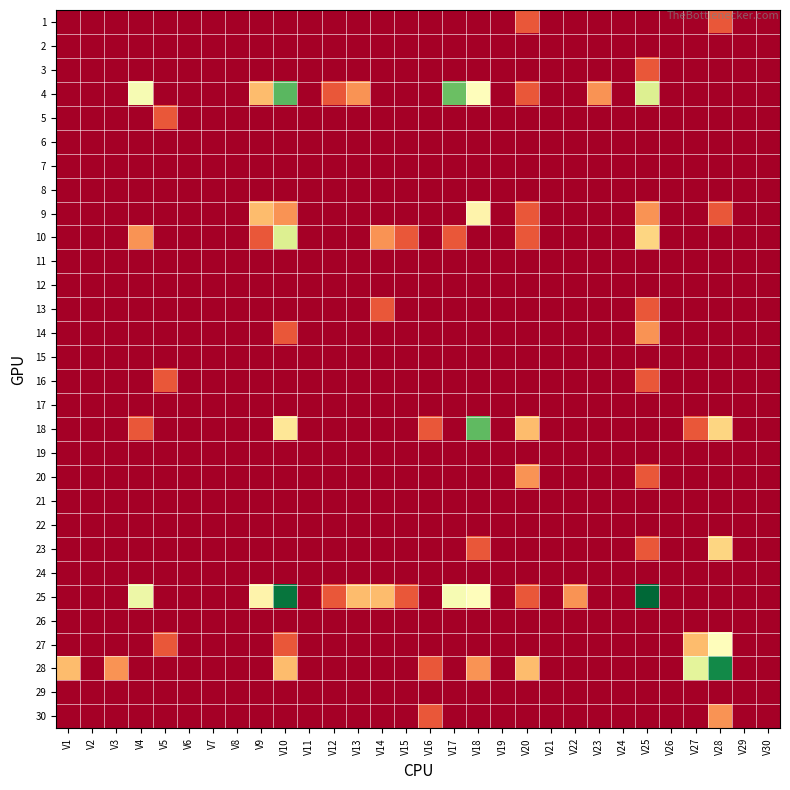

Reading left to right, transcribe all the data shown in this chart.

1: V1=0.0	V2=0.0	V3=0.0	V4=0.0	V5=0.0	V6=0.0	V7=0.0	V8=0.0	V9=0.0	V10=0.0	V11=0.0	V12=0.0	V13=0.0	V14=0.0	V15=0.0	V16=0.0	V17=0.0	V18=0.0	V19=0.0	V20=0.7	V21=0.0	V22=0.0	V23=0.0	V24=0.0	V25=0.0	V26=0.0	V27=0.0	V28=0.7	V29=0.0	V30=0.0
2: V1=0.0	V2=0.0	V3=0.0	V4=0.0	V5=0.0	V6=0.0	V7=0.0	V8=0.0	V9=0.0	V10=0.0	V11=0.0	V12=0.0	V13=0.0	V14=0.0	V15=0.0	V16=0.0	V17=0.0	V18=0.0	V19=0.0	V20=0.0	V21=0.0	V22=0.0	V23=0.0	V24=0.0	V25=0.0	V26=0.0	V27=0.0	V28=0.0	V29=0.0	V30=0.0
3: V1=0.0	V2=0.0	V3=0.0	V4=0.0	V5=0.0	V6=0.0	V7=0.0	V8=0.0	V9=0.0	V10=0.0	V11=0.0	V12=0.0	V13=0.0	V14=0.0	V15=0.0	V16=0.0	V17=0.0	V18=0.0	V19=0.0	V20=0.0	V21=0.0	V22=0.0	V23=0.0	V24=0.0	V25=0.7	V26=0.0	V27=0.0	V28=0.0	V29=0.0	V30=0.0
4: V1=0.0	V2=0.0	V3=0.0	V4=2.2	V5=0.0	V6=0.0	V7=0.0	V8=0.0	V9=1.4	V10=3.4	V11=0.0	V12=0.7	V13=1.1	V14=0.0	V15=0.0	V16=0.0	V17=3.3	V18=2.1	V19=0.0	V20=0.7	V21=0.0	V22=0.0	V23=1.1	V24=0.0	V25=2.5	V26=0.0	V27=0.0	V28=0.0	V29=0.0	V30=0.0
5: V1=0.0	V2=0.0	V3=0.0	V4=0.0	V5=0.7	V6=0.0	V7=0.0	V8=0.0	V9=0.0	V10=0.0	V11=0.0	V12=0.0	V13=0.0	V14=0.0	V15=0.0	V16=0.0	V17=0.0	V18=0.0	V19=0.0	V20=0.0	V21=0.0	V22=0.0	V23=0.0	V24=0.0	V25=0.0	V26=0.0	V27=0.0	V28=0.0	V29=0.0	V30=0.0
6: V1=0.0	V2=0.0	V3=0.0	V4=0.0	V5=0.0	V6=0.0	V7=0.0	V8=0.0	V9=0.0	V10=0.0	V11=0.0	V12=0.0	V13=0.0	V14=0.0	V15=0.0	V16=0.0	V17=0.0	V18=0.0	V19=0.0	V20=0.0	V21=0.0	V22=0.0	V23=0.0	V24=0.0	V25=0.0	V26=0.0	V27=0.0	V28=0.0	V29=0.0	V30=0.0
7: V1=0.0	V2=0.0	V3=0.0	V4=0.0	V5=0.0	V6=0.0	V7=0.0	V8=0.0	V9=0.0	V10=0.0	V11=0.0	V12=0.0	V13=0.0	V14=0.0	V15=0.0	V16=0.0	V17=0.0	V18=0.0	V19=0.0	V20=0.0	V21=0.0	V22=0.0	V23=0.0	V24=0.0	V25=0.0	V26=0.0	V27=0.0	V28=0.0	V29=0.0	V30=0.0
8: V1=0.0	V2=0.0	V3=0.0	V4=0.0	V5=0.0	V6=0.0	V7=0.0	V8=0.0	V9=0.0	V10=0.0	V11=0.0	V12=0.0	V13=0.0	V14=0.0	V15=0.0	V16=0.0	V17=0.0	V18=0.0	V19=0.0	V20=0.0	V21=0.0	V22=0.0	V23=0.0	V24=0.0	V25=0.0	V26=0.0	V27=0.0	V28=0.0	V29=0.0	V30=0.0
9: V1=0.0	V2=0.0	V3=0.0	V4=0.0	V5=0.0	V6=0.0	V7=0.0	V8=0.0	V9=1.4	V10=1.1	V11=0.0	V12=0.0	V13=0.0	V14=0.0	V15=0.0	V16=0.0	V17=0.0	V18=1.9	V19=0.0	V20=0.7	V21=0.0	V22=0.0	V23=0.0	V24=0.0	V25=1.1	V26=0.0	V27=0.0	V28=0.7	V29=0.0	V30=0.0
10: V1=0.0	V2=0.0	V3=0.0	V4=1.1	V5=0.0	V6=0.0	V7=0.0	V8=0.0	V9=0.7	V10=2.5	V11=0.0	V12=0.0	V13=0.0	V14=1.1	V15=0.7	V16=0.0	V17=0.7	V18=0.0	V19=0.0	V20=0.7	V21=0.0	V22=0.0	V23=0.0	V24=0.0	V25=1.6	V26=0.0	V27=0.0	V28=0.0	V29=0.0	V30=0.0
11: V1=0.0	V2=0.0	V3=0.0	V4=0.0	V5=0.0	V6=0.0	V7=0.0	V8=0.0	V9=0.0	V10=0.0	V11=0.0	V12=0.0	V13=0.0	V14=0.0	V15=0.0	V16=0.0	V17=0.0	V18=0.0	V19=0.0	V20=0.0	V21=0.0	V22=0.0	V23=0.0	V24=0.0	V25=0.0	V26=0.0	V27=0.0	V28=0.0	V29=0.0	V30=0.0
12: V1=0.0	V2=0.0	V3=0.0	V4=0.0	V5=0.0	V6=0.0	V7=0.0	V8=0.0	V9=0.0	V10=0.0	V11=0.0	V12=0.0	V13=0.0	V14=0.0	V15=0.0	V16=0.0	V17=0.0	V18=0.0	V19=0.0	V20=0.0	V21=0.0	V22=0.0	V23=0.0	V24=0.0	V25=0.0	V26=0.0	V27=0.0	V28=0.0	V29=0.0	V30=0.0
13: V1=0.0	V2=0.0	V3=0.0	V4=0.0	V5=0.0	V6=0.0	V7=0.0	V8=0.0	V9=0.0	V10=0.0	V11=0.0	V12=0.0	V13=0.0	V14=0.7	V15=0.0	V16=0.0	V17=0.0	V18=0.0	V19=0.0	V20=0.0	V21=0.0	V22=0.0	V23=0.0	V24=0.0	V25=0.7	V26=0.0	V27=0.0	V28=0.0	V29=0.0	V30=0.0
14: V1=0.0	V2=0.0	V3=0.0	V4=0.0	V5=0.0	V6=0.0	V7=0.0	V8=0.0	V9=0.0	V10=0.7	V11=0.0	V12=0.0	V13=0.0	V14=0.0	V15=0.0	V16=0.0	V17=0.0	V18=0.0	V19=0.0	V20=0.0	V21=0.0	V22=0.0	V23=0.0	V24=0.0	V25=1.1	V26=0.0	V27=0.0	V28=0.0	V29=0.0	V30=0.0
15: V1=0.0	V2=0.0	V3=0.0	V4=0.0	V5=0.0	V6=0.0	V7=0.0	V8=0.0	V9=0.0	V10=0.0	V11=0.0	V12=0.0	V13=0.0	V14=0.0	V15=0.0	V16=0.0	V17=0.0	V18=0.0	V19=0.0	V20=0.0	V21=0.0	V22=0.0	V23=0.0	V24=0.0	V25=0.0	V26=0.0	V27=0.0	V28=0.0	V29=0.0	V30=0.0
16: V1=0.0	V2=0.0	V3=0.0	V4=0.0	V5=0.7	V6=0.0	V7=0.0	V8=0.0	V9=0.0	V10=0.0	V11=0.0	V12=0.0	V13=0.0	V14=0.0	V15=0.0	V16=0.0	V17=0.0	V18=0.0	V19=0.0	V20=0.0	V21=0.0	V22=0.0	V23=0.0	V24=0.0	V25=0.7	V26=0.0	V27=0.0	V28=0.0	V29=0.0	V30=0.0
17: V1=0.0	V2=0.0	V3=0.0	V4=0.0	V5=0.0	V6=0.0	V7=0.0	V8=0.0	V9=0.0	V10=0.0	V11=0.0	V12=0.0	V13=0.0	V14=0.0	V15=0.0	V16=0.0	V17=0.0	V18=0.0	V19=0.0	V20=0.0	V21=0.0	V22=0.0	V23=0.0	V24=0.0	V25=0.0	V26=0.0	V27=0.0	V28=0.0	V29=0.0	V30=0.0
18: V1=0.0	V2=0.0	V3=0.0	V4=0.7	V5=0.0	V6=0.0	V7=0.0	V8=0.0	V9=0.0	V10=1.8	V11=0.0	V12=0.0	V13=0.0	V14=0.0	V15=0.0	V16=0.7	V17=0.0	V18=3.4	V19=0.0	V20=1.4	V21=0.0	V22=0.0	V23=0.0	V24=0.0	V25=0.0	V26=0.0	V27=0.7	V28=1.6	V29=0.0	V30=0.0
19: V1=0.0	V2=0.0	V3=0.0	V4=0.0	V5=0.0	V6=0.0	V7=0.0	V8=0.0	V9=0.0	V10=0.0	V11=0.0	V12=0.0	V13=0.0	V14=0.0	V15=0.0	V16=0.0	V17=0.0	V18=0.0	V19=0.0	V20=0.0	V21=0.0	V22=0.0	V23=0.0	V24=0.0	V25=0.0	V26=0.0	V27=0.0	V28=0.0	V29=0.0	V30=0.0
20: V1=0.0	V2=0.0	V3=0.0	V4=0.0	V5=0.0	V6=0.0	V7=0.0	V8=0.0	V9=0.0	V10=0.0	V11=0.0	V12=0.0	V13=0.0	V14=0.0	V15=0.0	V16=0.0	V17=0.0	V18=0.0	V19=0.0	V20=1.1	V21=0.0	V22=0.0	V23=0.0	V24=0.0	V25=0.7	V26=0.0	V27=0.0	V28=0.0	V29=0.0	V30=0.0
21: V1=0.0	V2=0.0	V3=0.0	V4=0.0	V5=0.0	V6=0.0	V7=0.0	V8=0.0	V9=0.0	V10=0.0	V11=0.0	V12=0.0	V13=0.0	V14=0.0	V15=0.0	V16=0.0	V17=0.0	V18=0.0	V19=0.0	V20=0.0	V21=0.0	V22=0.0	V23=0.0	V24=0.0	V25=0.0	V26=0.0	V27=0.0	V28=0.0	V29=0.0	V30=0.0
22: V1=0.0	V2=0.0	V3=0.0	V4=0.0	V5=0.0	V6=0.0	V7=0.0	V8=0.0	V9=0.0	V10=0.0	V11=0.0	V12=0.0	V13=0.0	V14=0.0	V15=0.0	V16=0.0	V17=0.0	V18=0.0	V19=0.0	V20=0.0	V21=0.0	V22=0.0	V23=0.0	V24=0.0	V25=0.0	V26=0.0	V27=0.0	V28=0.0	V29=0.0	V30=0.0
23: V1=0.0	V2=0.0	V3=0.0	V4=0.0	V5=0.0	V6=0.0	V7=0.0	V8=0.0	V9=0.0	V10=0.0	V11=0.0	V12=0.0	V13=0.0	V14=0.0	V15=0.0	V16=0.0	V17=0.0	V18=0.7	V19=0.0	V20=0.0	V21=0.0	V22=0.0	V23=0.0	V24=0.0	V25=0.7	V26=0.0	V27=0.0	V28=1.6	V29=0.0	V30=0.0
24: V1=0.0	V2=0.0	V3=0.0	V4=0.0	V5=0.0	V6=0.0	V7=0.0	V8=0.0	V9=0.0	V10=0.0	V11=0.0	V12=0.0	V13=0.0	V14=0.0	V15=0.0	V16=0.0	V17=0.0	V18=0.0	V19=0.0	V20=0.0	V21=0.0	V22=0.0	V23=0.0	V24=0.0	V25=0.0	V26=0.0	V27=0.0	V28=0.0	V29=0.0	V30=0.0
25: V1=0.0	V2=0.0	V3=0.0	V4=2.3	V5=0.0	V6=0.0	V7=0.0	V8=0.0	V9=1.9	V10=4.1	V11=0.0	V12=0.7	V13=1.4	V14=1.4	V15=0.7	V16=0.0	V17=2.2	V18=2.1	V19=0.0	V20=0.7	V21=0.0	V22=1.1	V23=0.0	V24=0.0	V25=4.2	V26=0.0	V27=0.0	V28=0.0	V29=0.0	V30=0.0
26: V1=0.0	V2=0.0	V3=0.0	V4=0.0	V5=0.0	V6=0.0	V7=0.0	V8=0.0	V9=0.0	V10=0.0	V11=0.0	V12=0.0	V13=0.0	V14=0.0	V15=0.0	V16=0.0	V17=0.0	V18=0.0	V19=0.0	V20=0.0	V21=0.0	V22=0.0	V23=0.0	V24=0.0	V25=0.0	V26=0.0	V27=0.0	V28=0.0	V29=0.0	V30=0.0
27: V1=0.0	V2=0.0	V3=0.0	V4=0.0	V5=0.7	V6=0.0	V7=0.0	V8=0.0	V9=0.0	V10=0.7	V11=0.0	V12=0.0	V13=0.0	V14=0.0	V15=0.0	V16=0.0	V17=0.0	V18=0.0	V19=0.0	V20=0.0	V21=0.0	V22=0.0	V23=0.0	V24=0.0	V25=0.0	V26=0.0	V27=1.4	V28=2.1	V29=0.0	V30=0.0
28: V1=1.4	V2=0.0	V3=1.1	V4=0.0	V5=0.0	V6=0.0	V7=0.0	V8=0.0	V9=0.0	V10=1.4	V11=0.0	V12=0.0	V13=0.0	V14=0.0	V15=0.0	V16=0.7	V17=0.0	V18=1.1	V19=0.0	V20=1.4	V21=0.0	V22=0.0	V23=0.0	V24=0.0	V25=0.0	V26=0.0	V27=2.4	V28=3.9	V29=0.0	V30=0.0
29: V1=0.0	V2=0.0	V3=0.0	V4=0.0	V5=0.0	V6=0.0	V7=0.0	V8=0.0	V9=0.0	V10=0.0	V11=0.0	V12=0.0	V13=0.0	V14=0.0	V15=0.0	V16=0.0	V17=0.0	V18=0.0	V19=0.0	V20=0.0	V21=0.0	V22=0.0	V23=0.0	V24=0.0	V25=0.0	V26=0.0	V27=0.0	V28=0.0	V29=0.0	V30=0.0
30: V1=0.0	V2=0.0	V3=0.0	V4=0.0	V5=0.0	V6=0.0	V7=0.0	V8=0.0	V9=0.0	V10=0.0	V11=0.0	V12=0.0	V13=0.0	V14=0.0	V15=0.0	V16=0.7	V17=0.0	V18=0.0	V19=0.0	V20=0.0	V21=0.0	V22=0.0	V23=0.0	V24=0.0	V25=0.0	V26=0.0	V27=0.0	V28=1.1	V29=0.0	V30=0.0